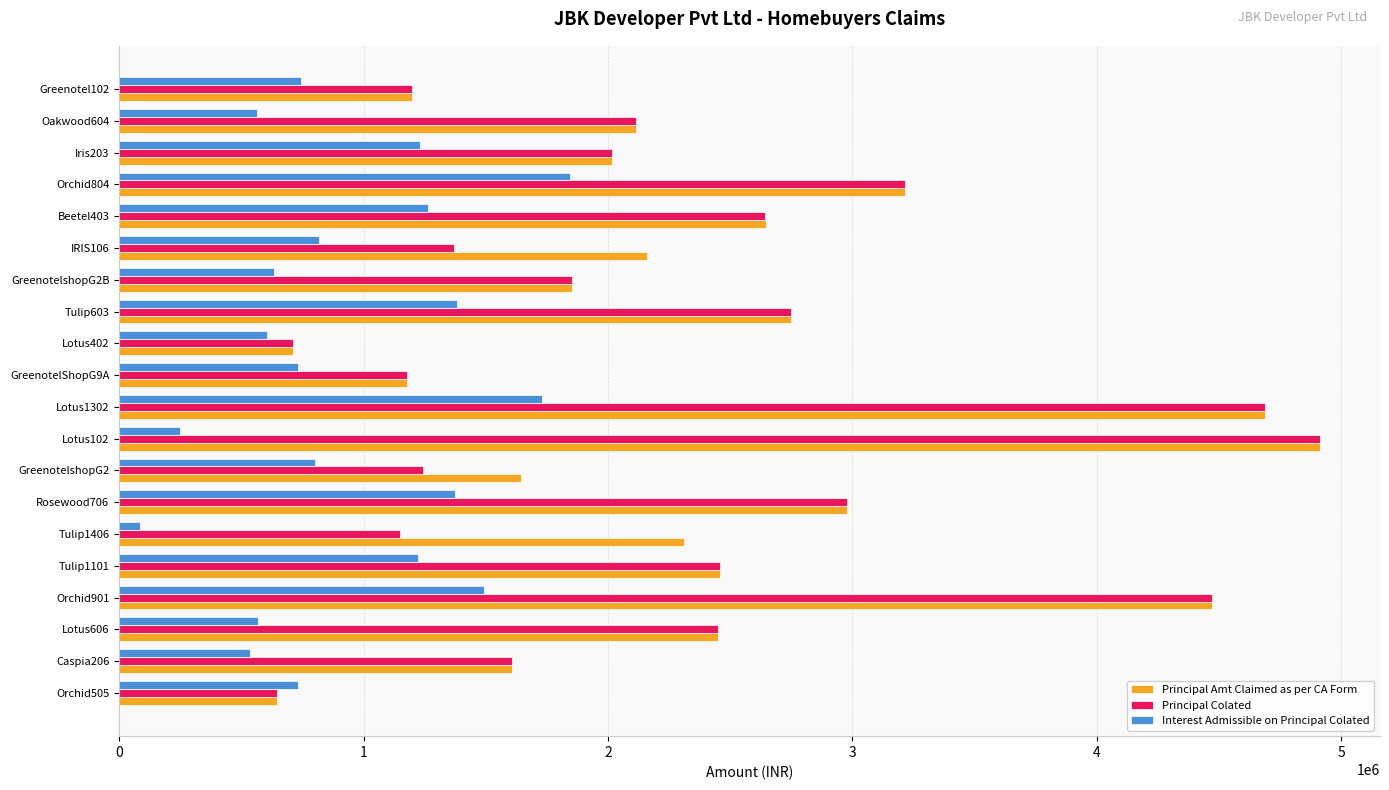

What is the spread (max minus min) of values at GreenotelshopG2?

844400